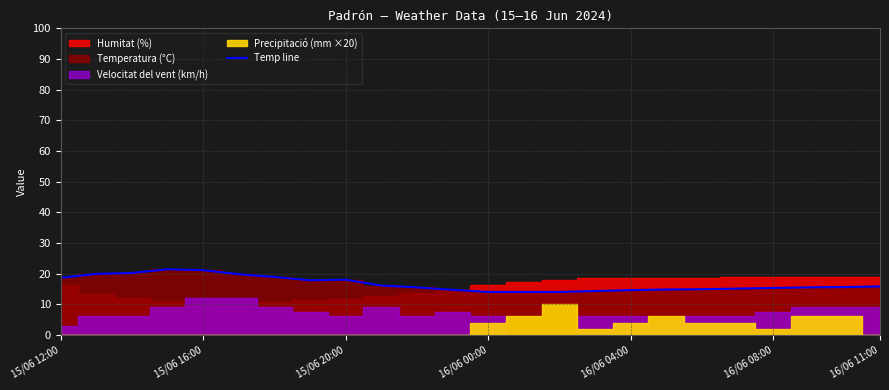

How many points are higher than both their immediate neighbors (excluding endpoints)?

2